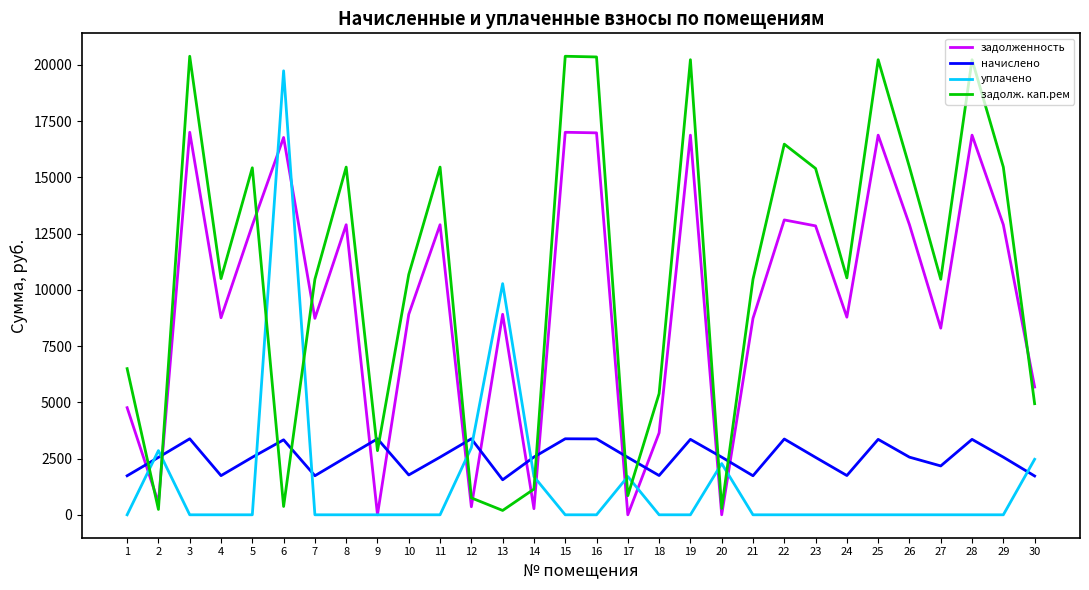

What is the greatest value displayed?

20378.3